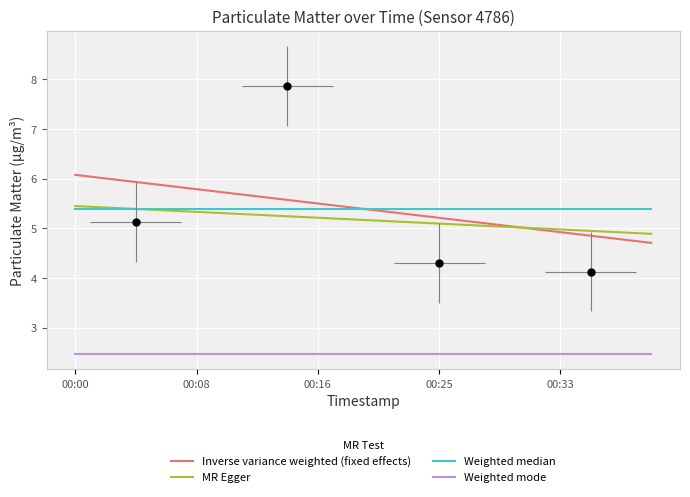

Which label corresponds to the smallest value in the chart?

00:00